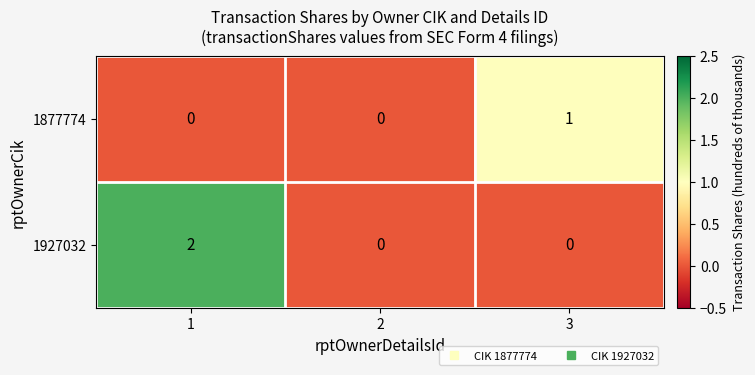

Which series changed the most between 1 and 3?

1927032